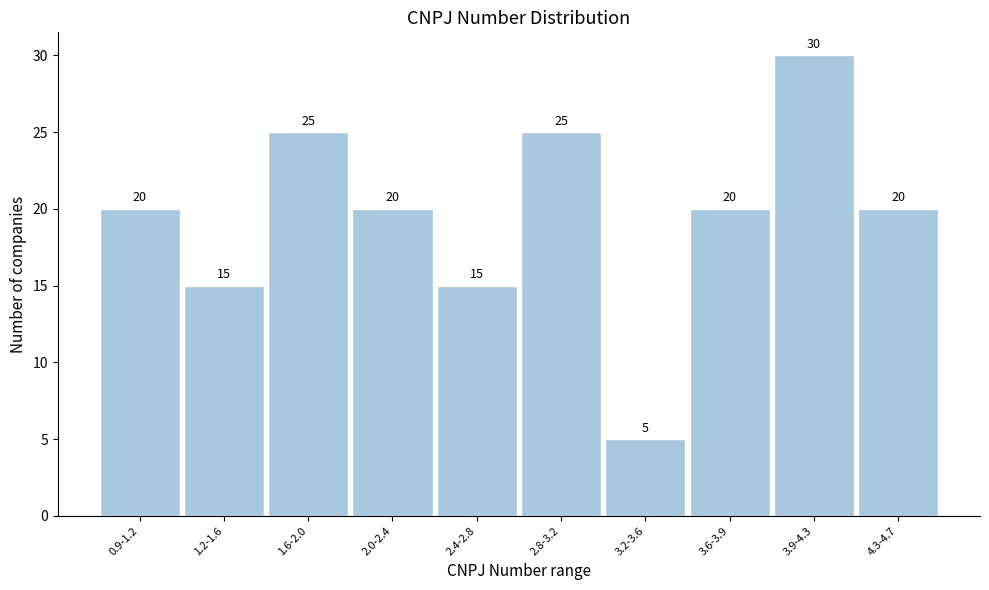

Reading left to right, list all the values displayed in this chart.

0.9-1.2=20	1.2-1.6=15	1.6-2.0=25	2.0-2.4=20	2.4-2.8=15	2.8-3.2=25	3.2-3.6=5	3.6-3.9=20	3.9-4.3=30	4.3-4.7=20